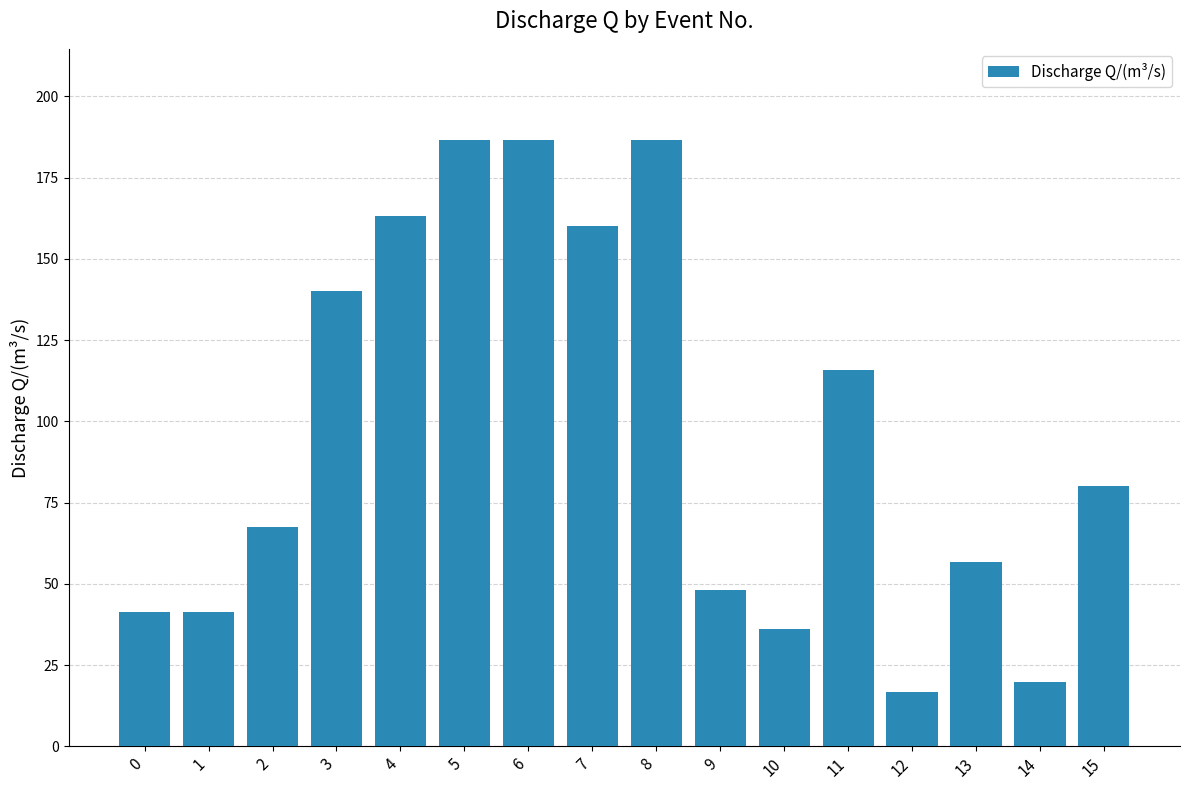

What is the approximate value at 11?

115.7